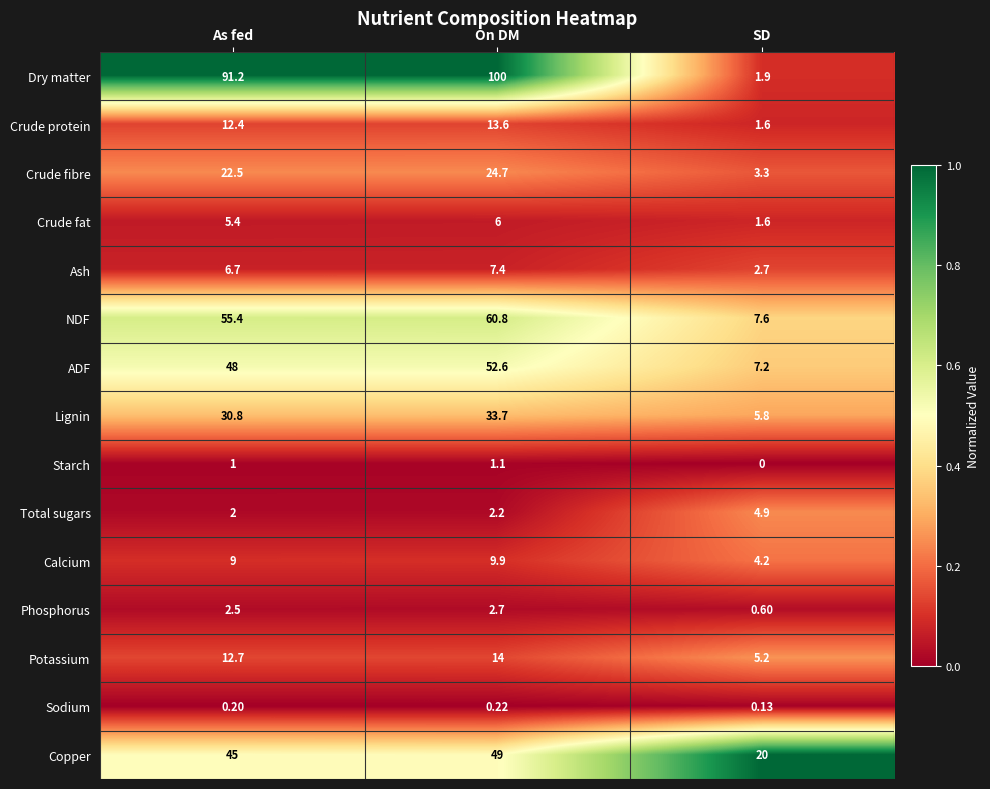

At On DM, list the series in order from largest to smallest.

Dry matter, NDF, ADF, Copper, Lignin, Crude fibre, Potassium, Crude protein, Calcium, Ash, Crude fat, Phosphorus, Total sugars, Starch, Sodium